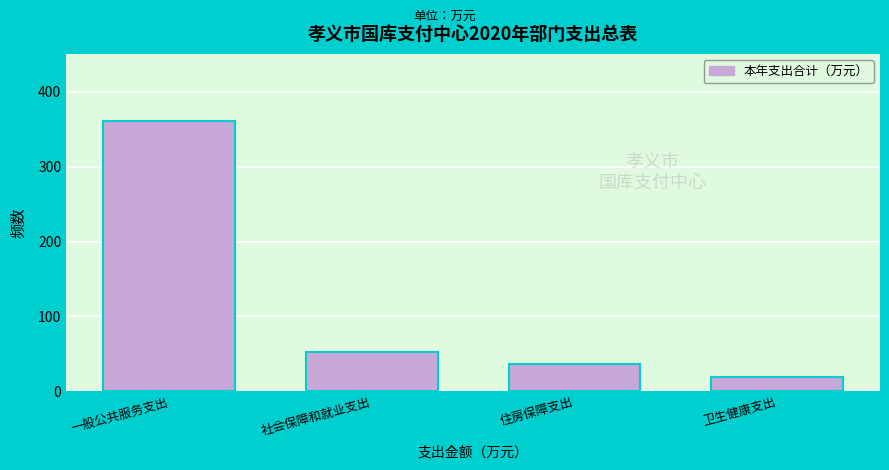

What is the sum of all values?

468.7